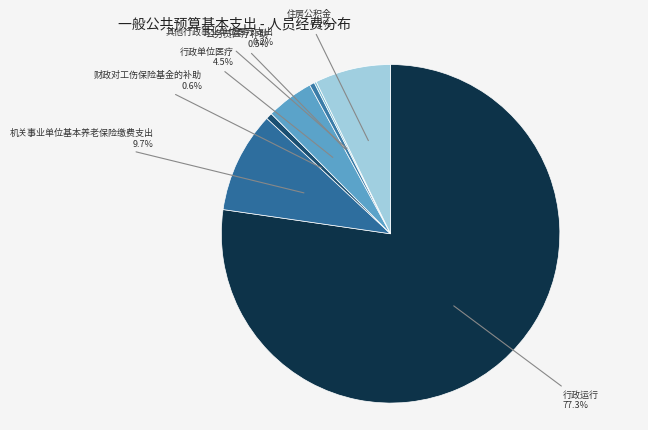

Which slice is the largest?

行政运行